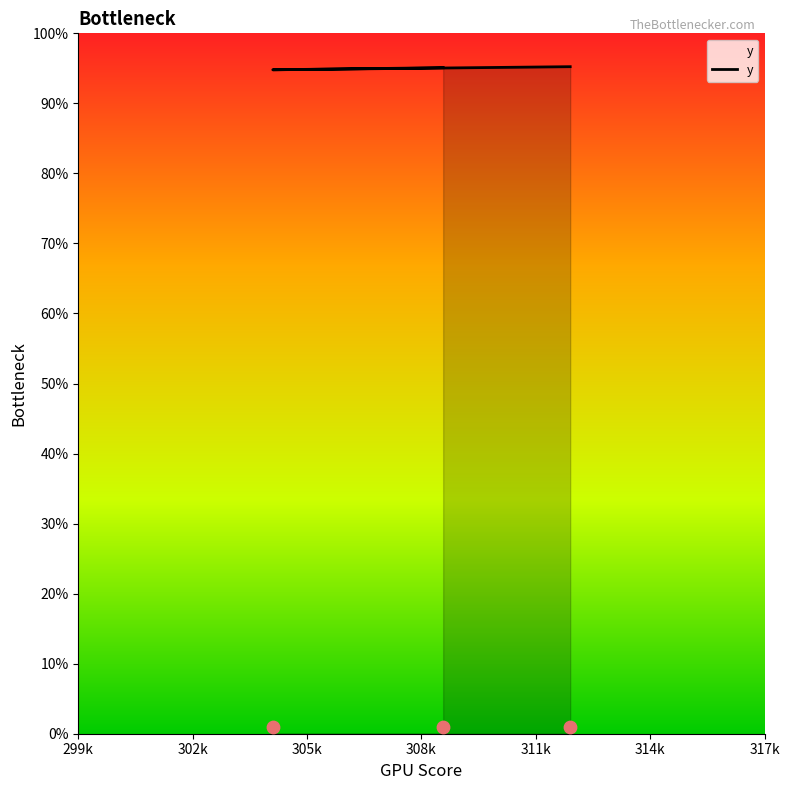

What is the ratio of the value at 305k to the value at 302k?

1.0